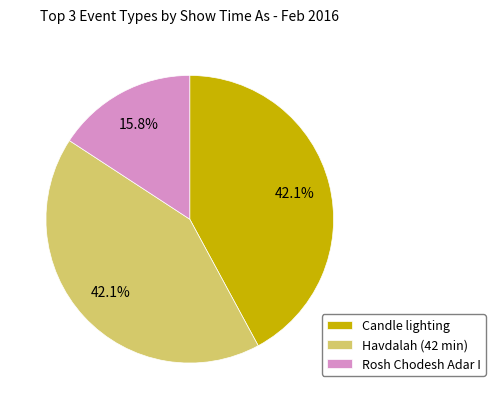

Which has a higher value, Havdalah (42 min) or Rosh Chodesh Adar I?

Havdalah (42 min)